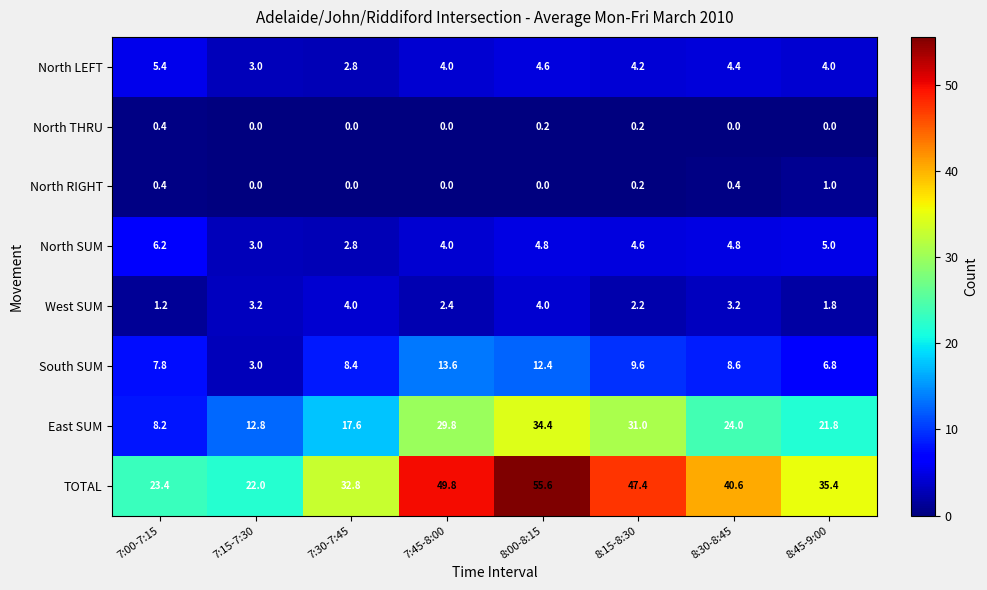

What is the difference between the South SUM values at 8:00-8:15 and 7:00-7:15?

4.6